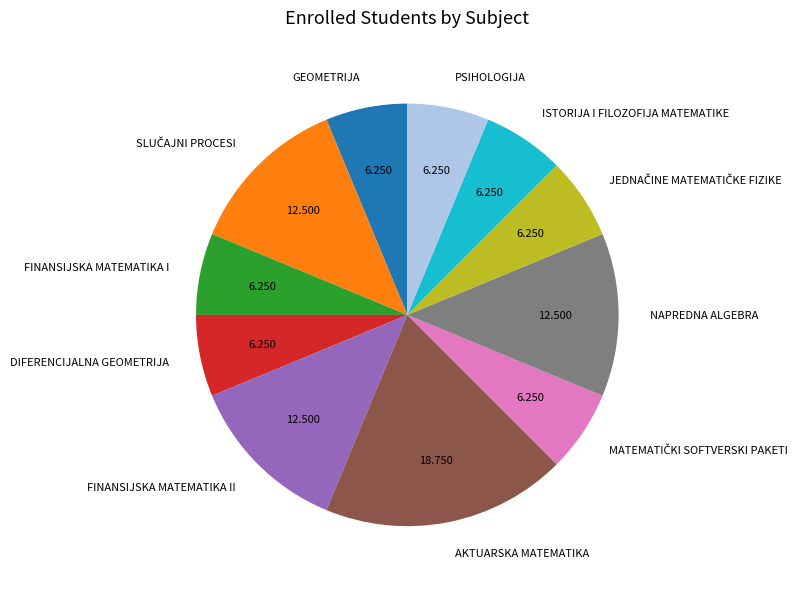

Is the sum of GEOMETRIJA and NAPREDNA ALGEBRA greater than half?

No